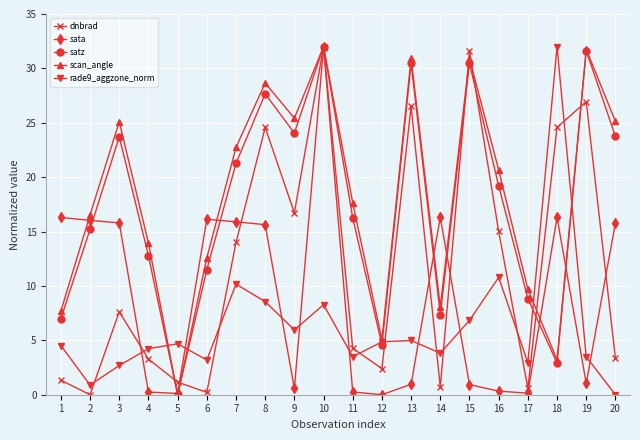

The sata series shows 23.0 at 8. True or false?

False